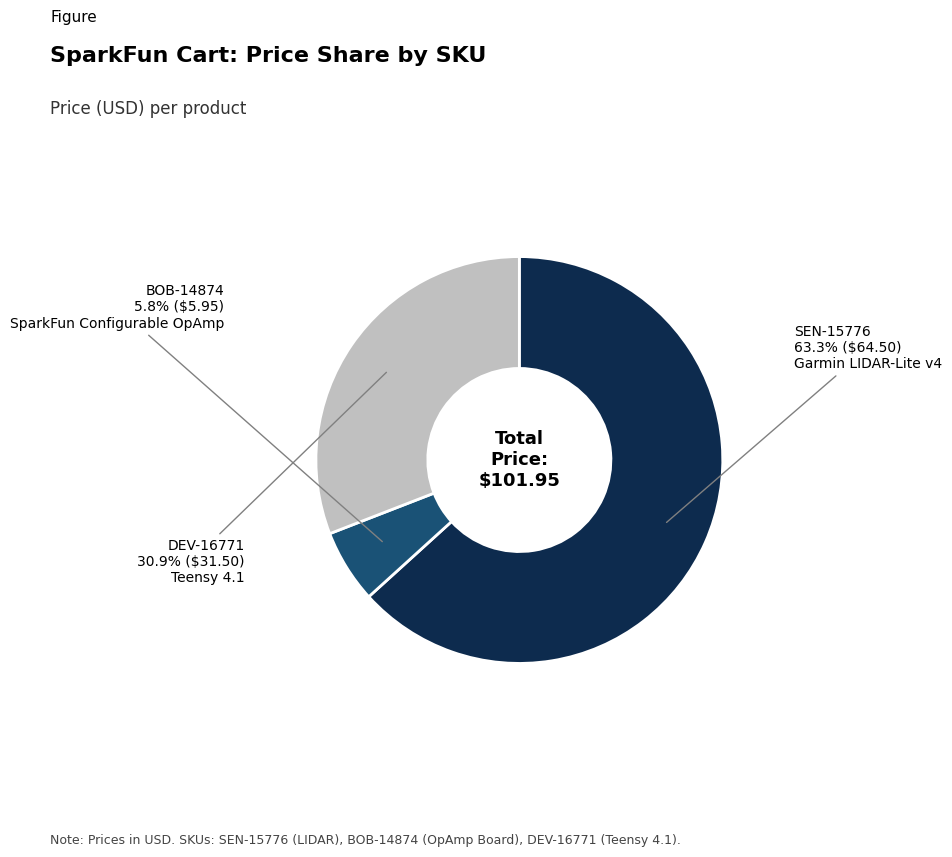

Is there a majority slice in this chart?

Yes